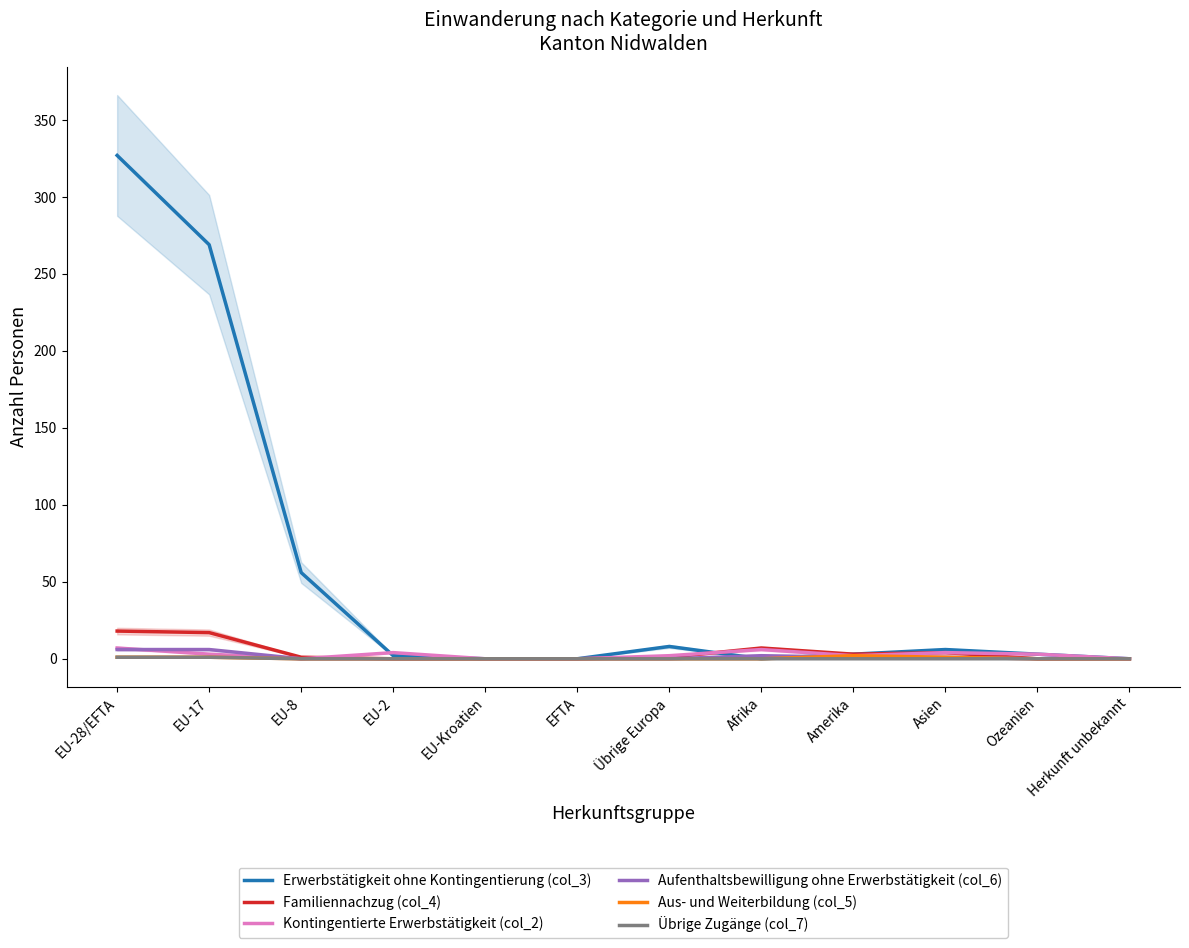

Is it true that Familiennachzug (col_4) equals 1 at Übrige Europa?

True